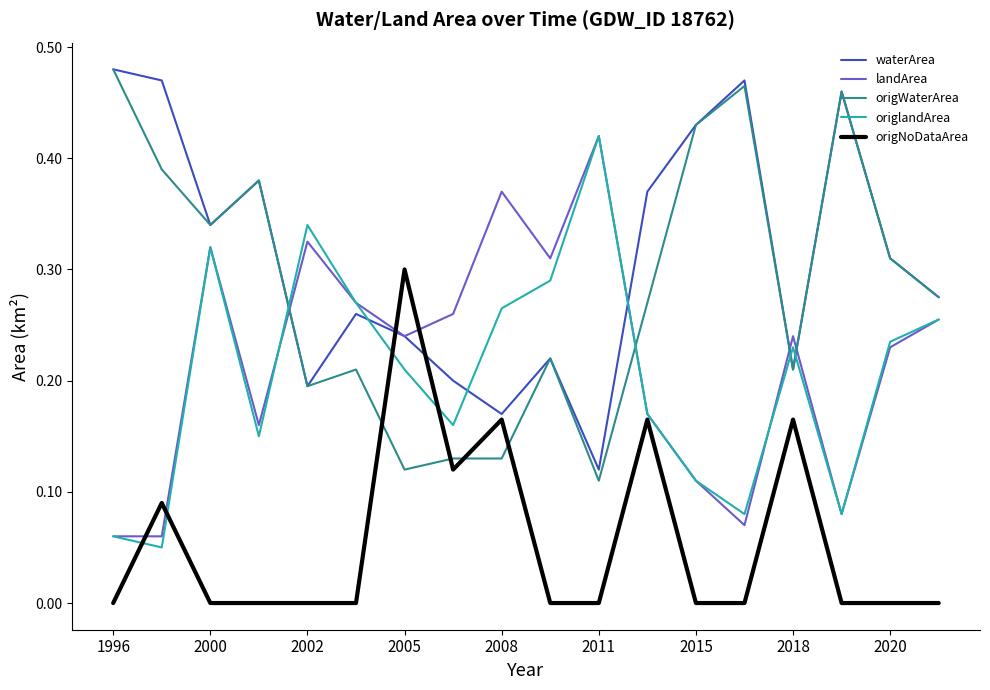

True or false: origWaterArea and origNoDataArea cross at least once.

True